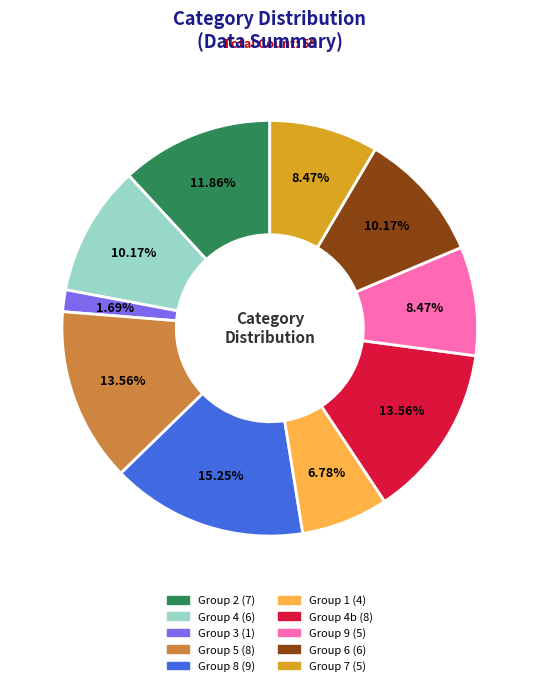

Is there a majority slice in this chart?

No